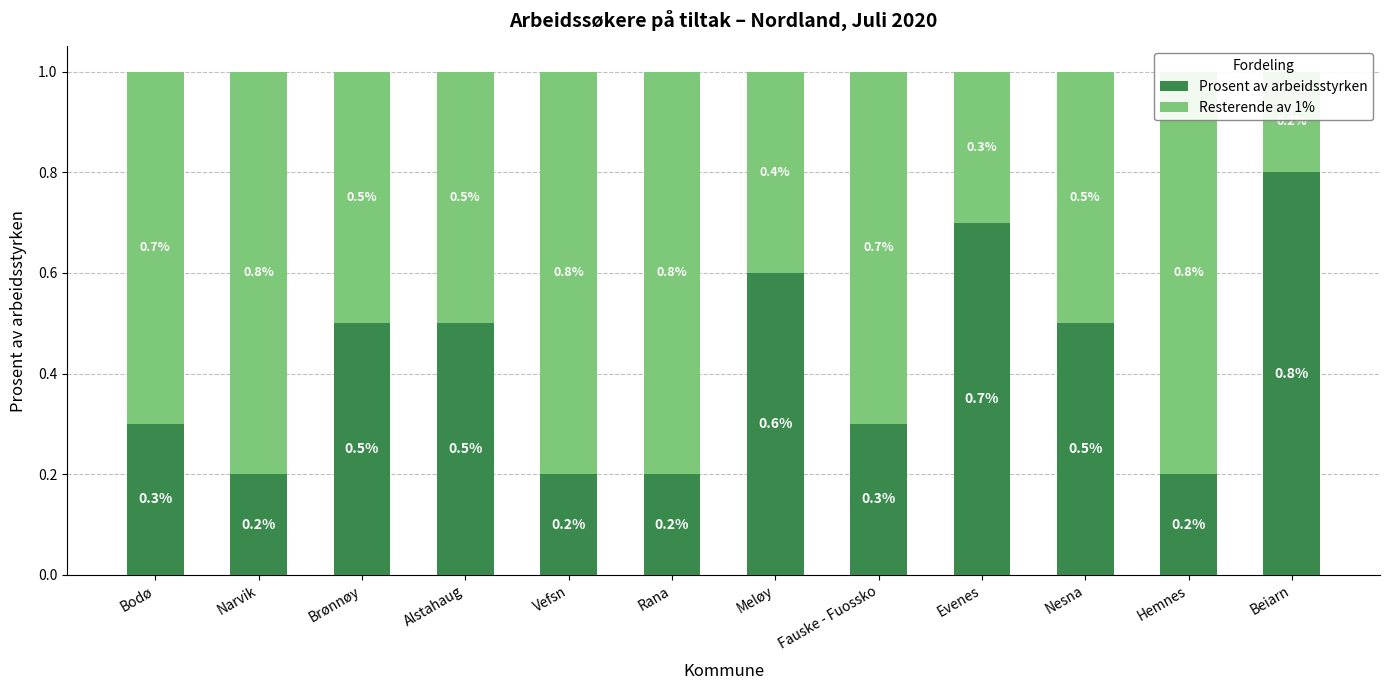

How many bars are there in each group?

2